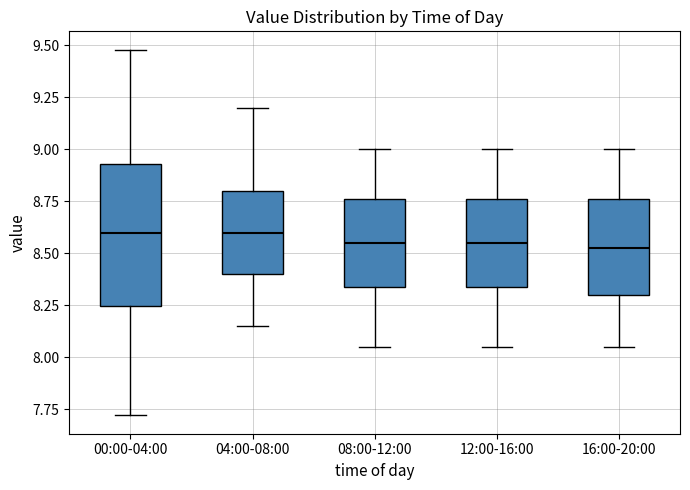

Reading left to right, transcribe this box plot: for each box, give where its median line is, the range the box spans, and where its two whiskers end, as read against the y-axis. The values are not printed on the chart, so give them approximately, as read against the axis.

00:00-04:00: median 8.60, box 8.25 to 8.95, whiskers 7.70 to 9.50
04:00-08:00: median 8.60, box 8.40 to 8.80, whiskers 8.15 to 9.20
08:00-12:00: median 8.55, box 8.35 to 8.75, whiskers 8.05 to 9.00
12:00-16:00: median 8.55, box 8.35 to 8.75, whiskers 8.05 to 9.00
16:00-20:00: median 8.55, box 8.30 to 8.75, whiskers 8.05 to 9.00